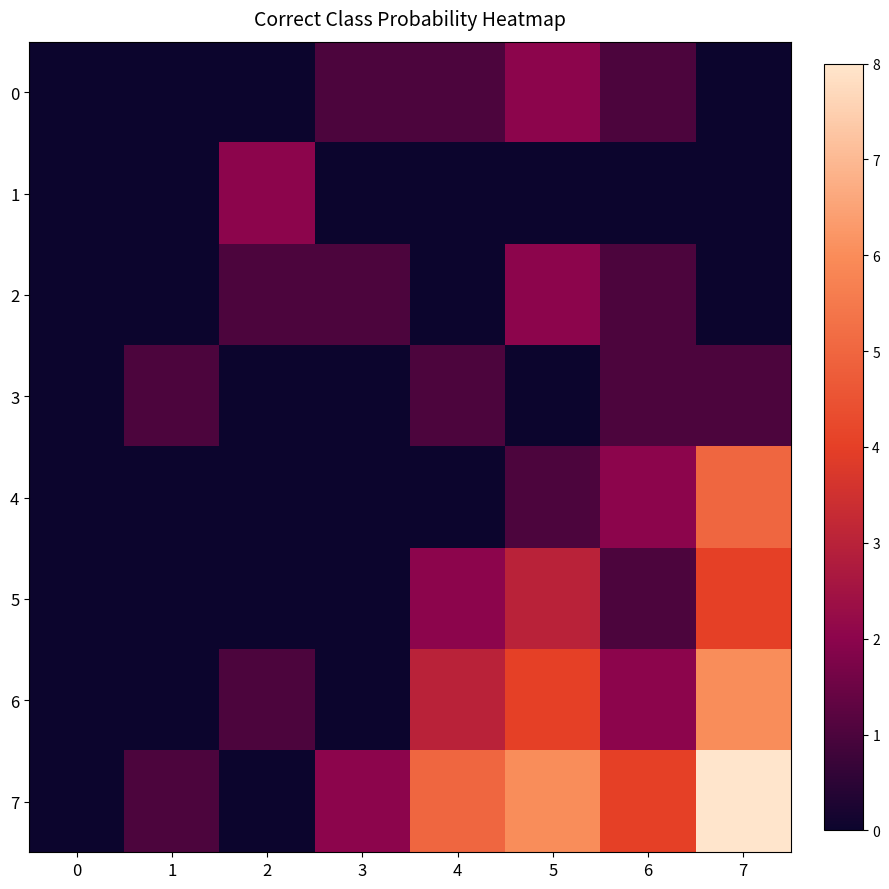

Between 1 and 0, which is larger?

1